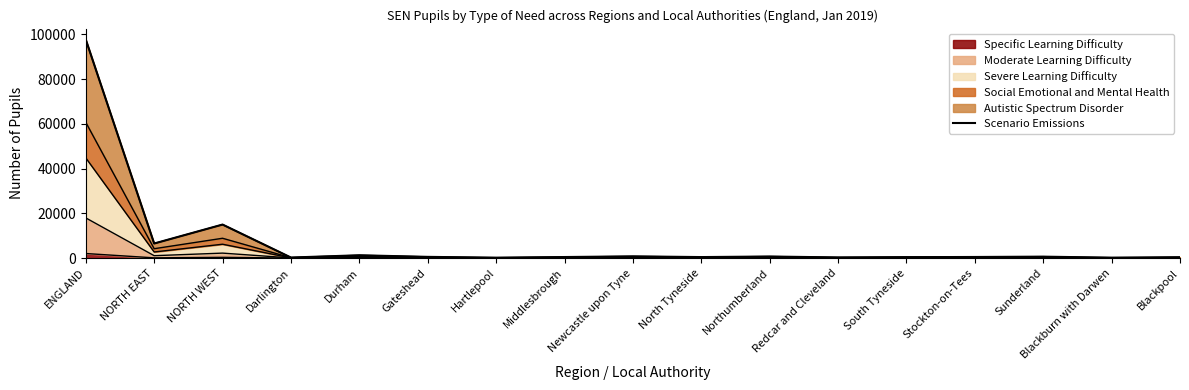

How many data points are less than 499?

8